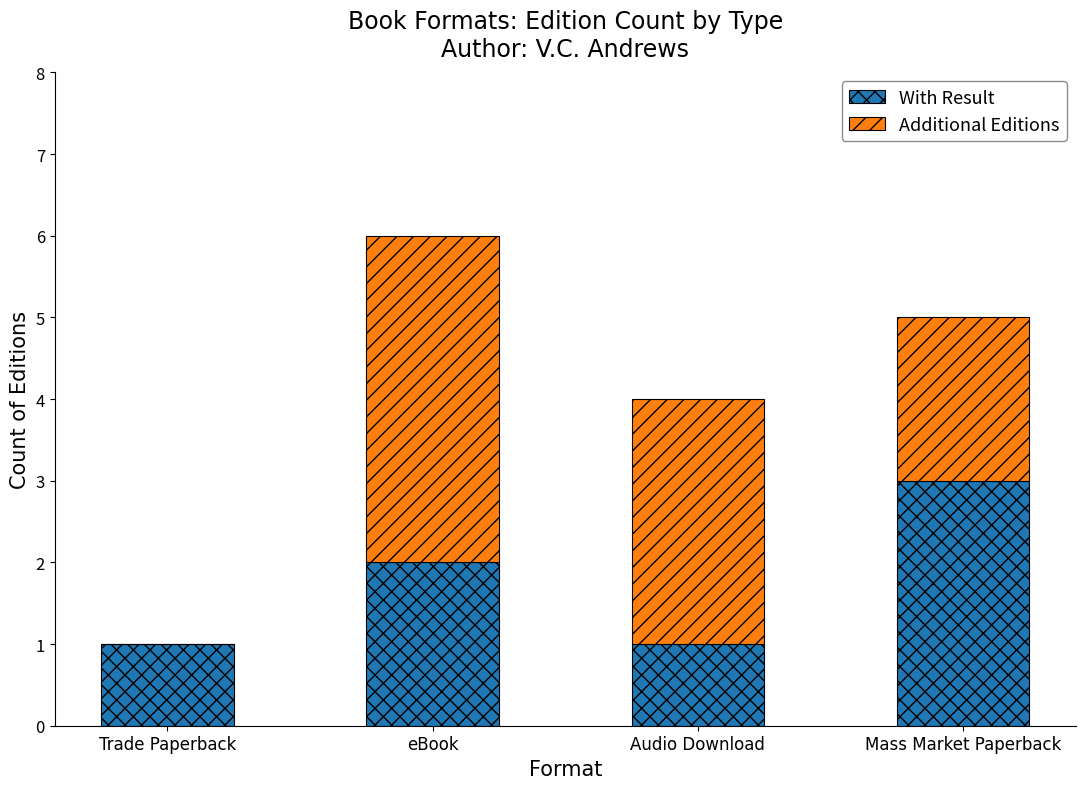

Reading left to right, list the values for the With Result series.

Trade Paperback=1	eBook=2	Audio Download=1	Mass Market Paperback=3